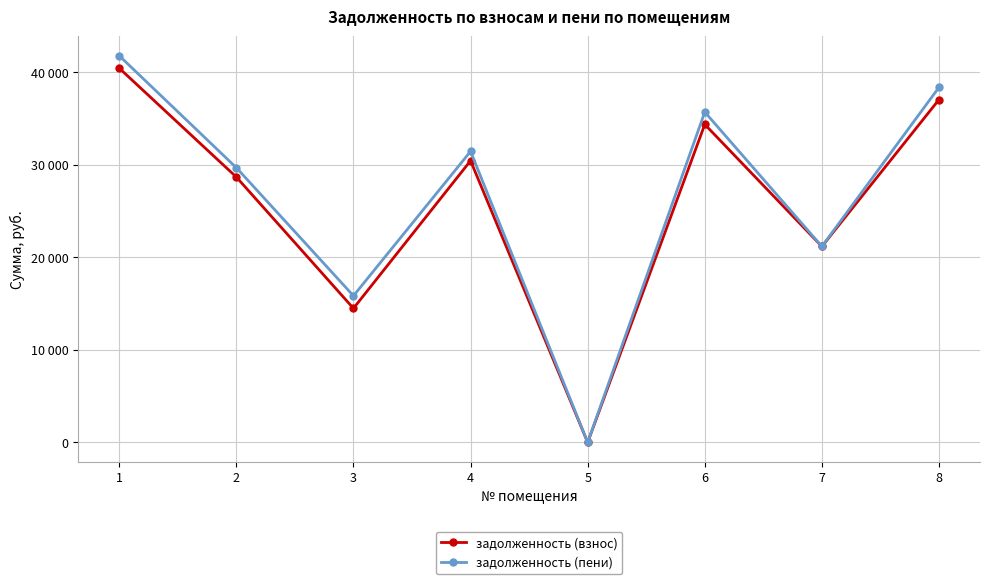

Reading left to right, what are all the values shown in this chart?

задолженность (взнос): 40433.8	28668.6	14481.1	30432.5	0.0	34354.4	21169.2	37039.4
задолженность (пени): 41776.5	29679.2	15834.4	31443.1	0.0	35690.0	21169.2	38366.0